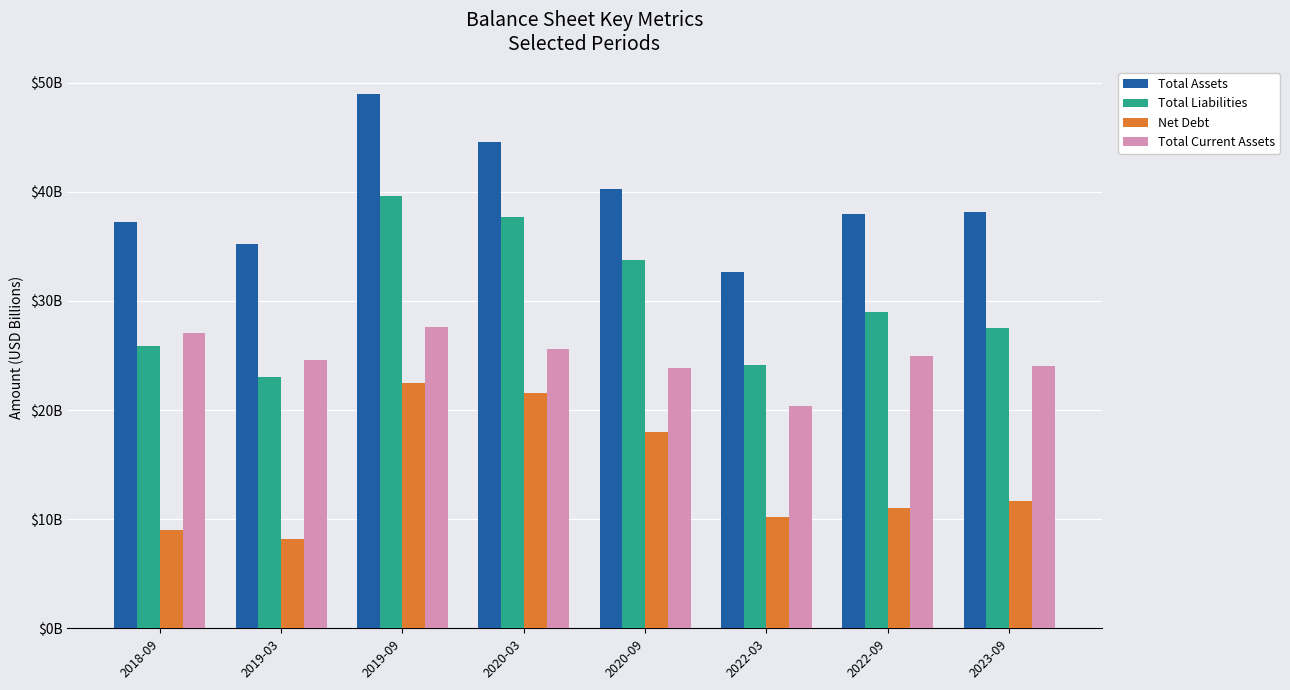

What is the greatest value displayed?

48990600000